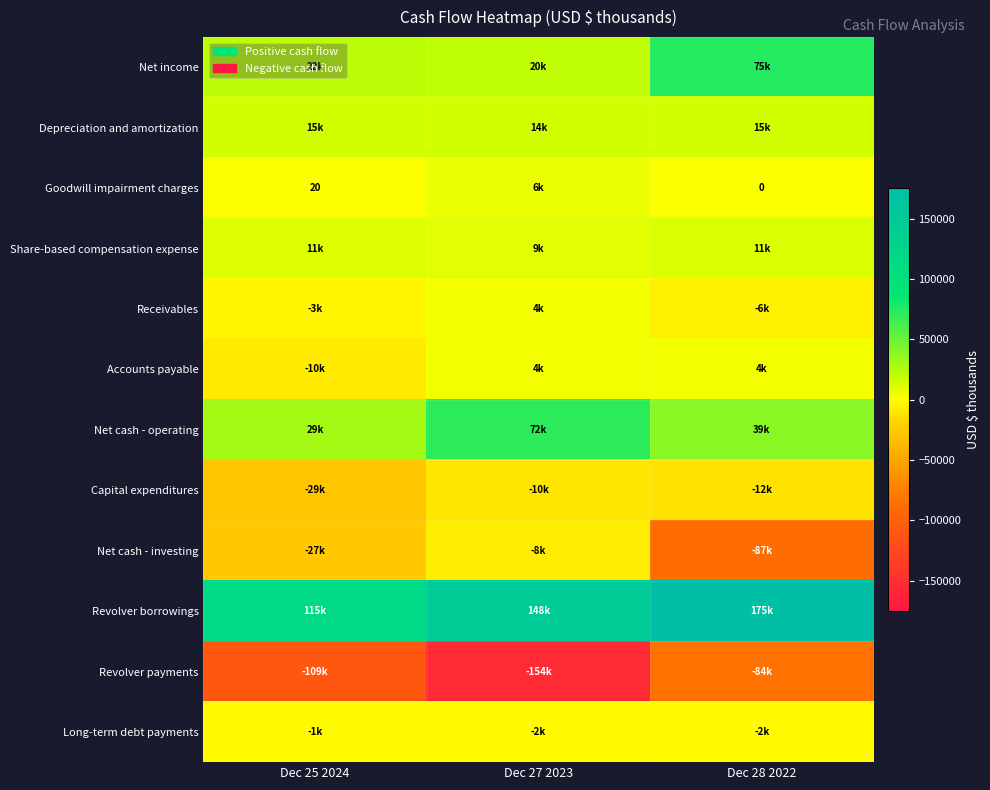

What is the smallest value displayed?

-154300